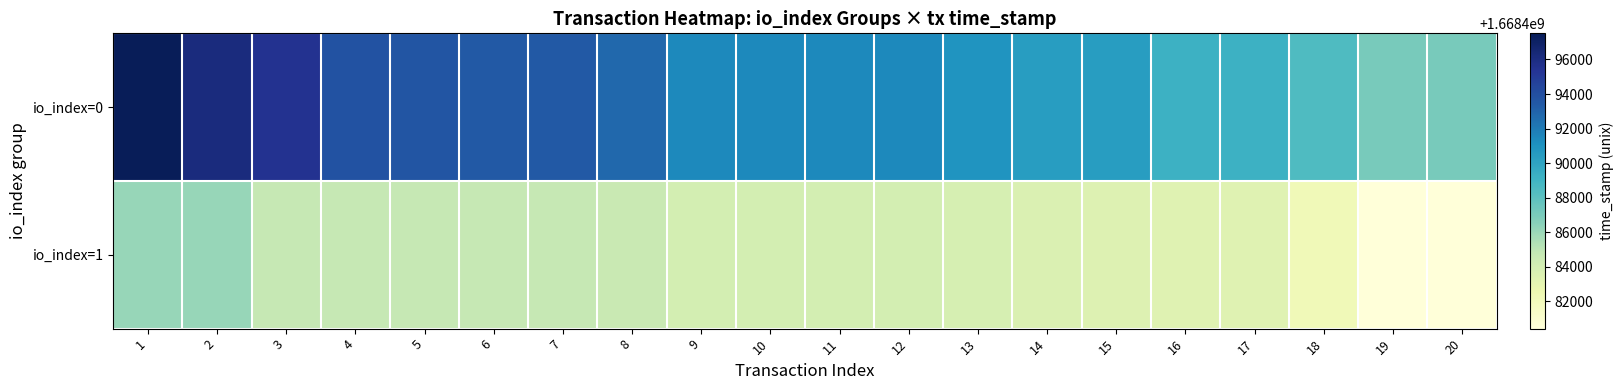

Reading left to right, list all the values displayed in this chart.

io_index=0: 1=1668497514	2=1668496187	3=1668495438	4=1668493836	5=1668493693	6=1668493400	7=1668493400	8=1668492830	9=1668491420	10=1668491420	11=1668491397	12=1668491397	13=1668490896	14=1668490338	15=1668490338	16=1668489212	17=1668489212	18=1668488455	19=1668487040	20=1668487029
io_index=1: 1=1668486186	2=1668486186	3=1668484797	4=1668484711	5=1668484690	6=1668484690	7=1668484690	8=1668484583	9=1668483989	10=1668483989	11=1668483946	12=1668483946	13=1668483841	14=1668483635	15=1668483439	16=1668483375	17=1668483370	18=1668482123	19=1668480413	20=1668480413